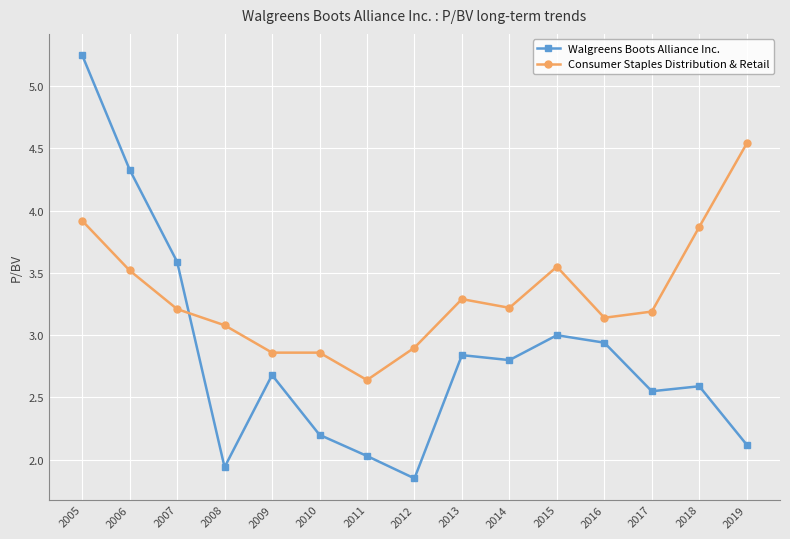

Where is Walgreens Boots Alliance Inc. nearest to the value 3?

2015